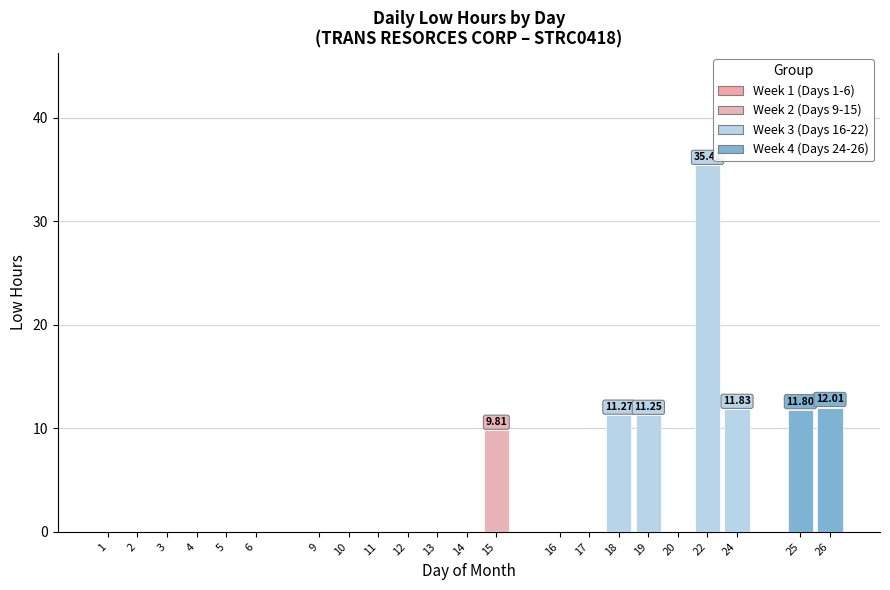

How many series are shown in this chart?

4